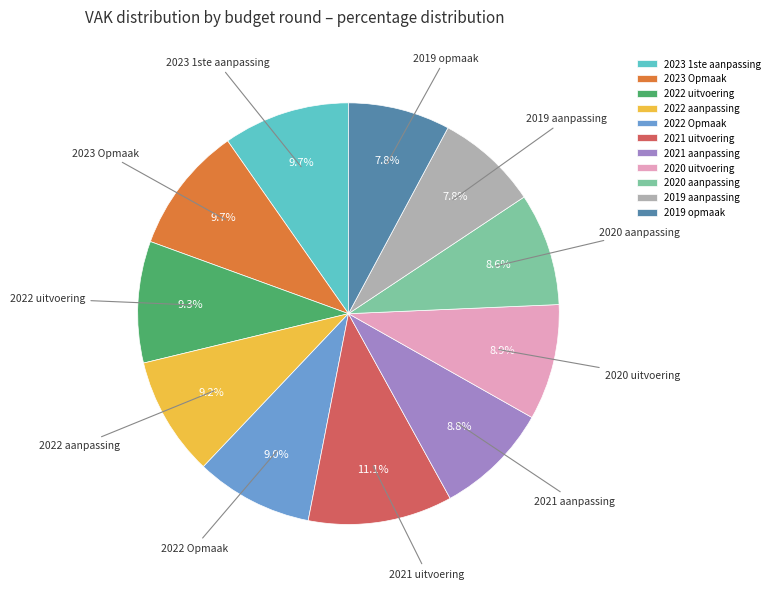

Approximately how many times larger is the value at 2019 aanpassing compared to 2021 uitvoering?

0.7